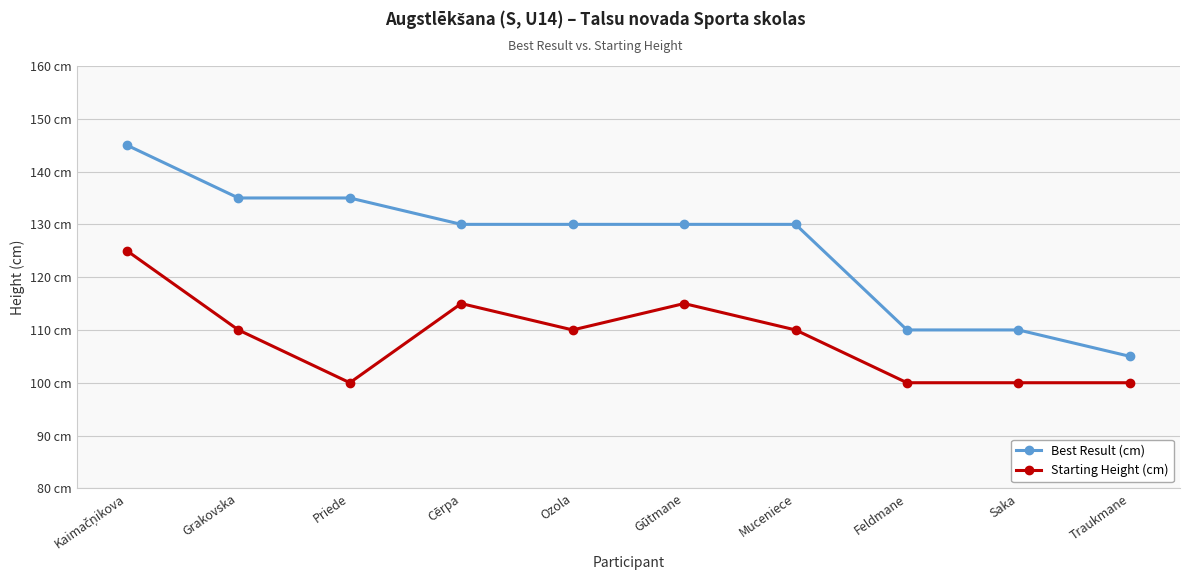

Between Feldmane and Saka, which is larger?

Feldmane